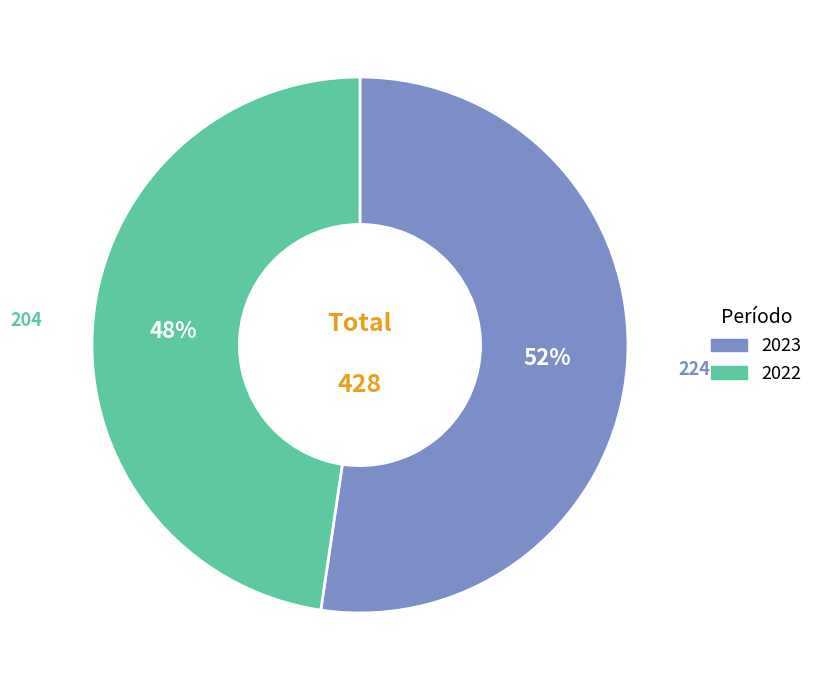

Is the sum of 2023 and 2022 greater than half?

Yes